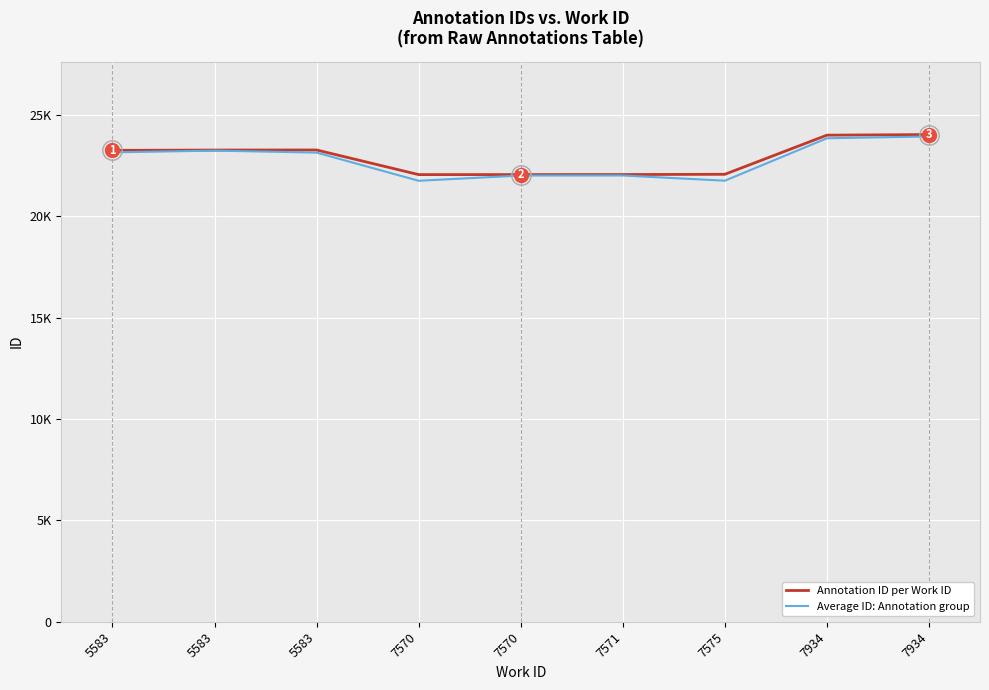

Is this an area chart (filled region under the line)?

No